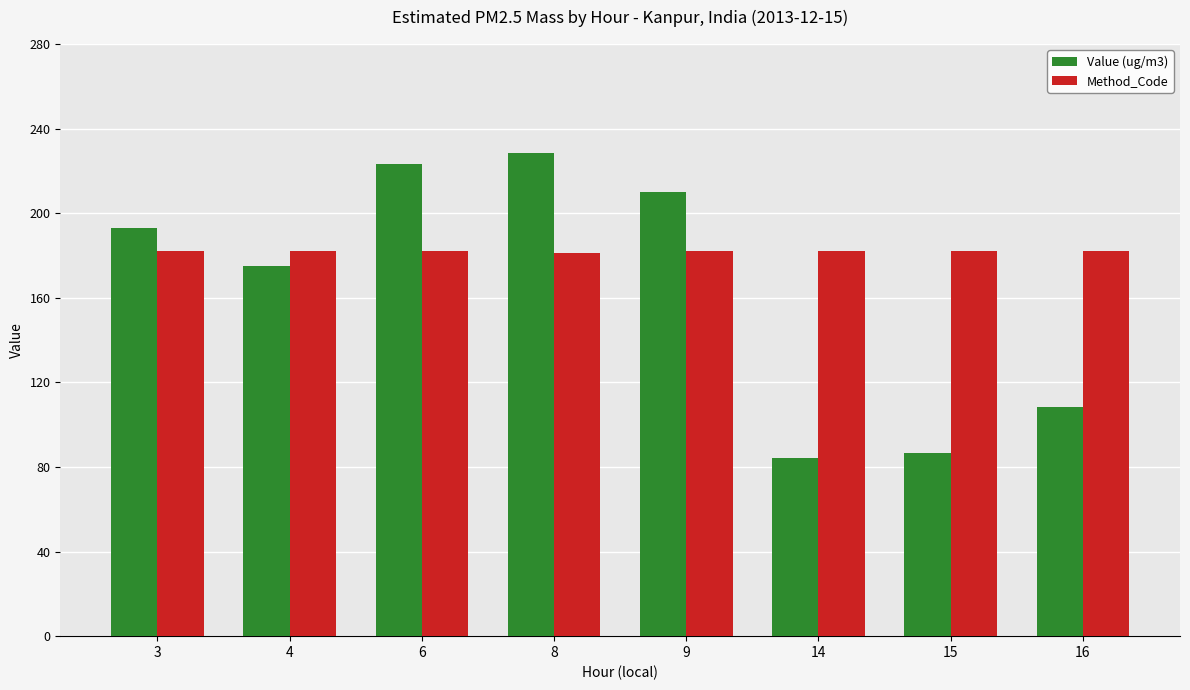

Is it true that Method_Code equals 40.2 at 8?

False